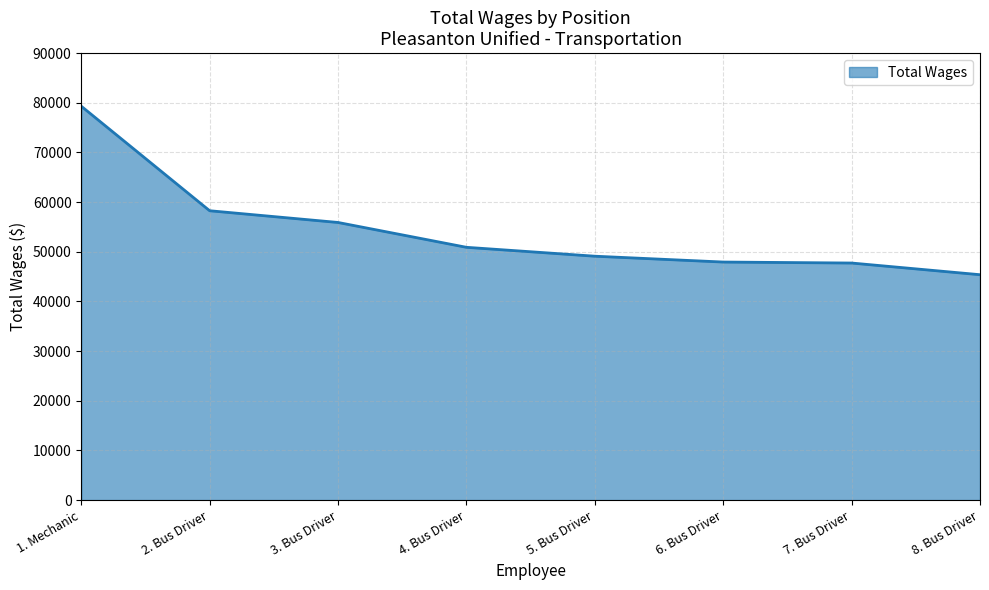

What is the minimum value shown in the chart?

45383